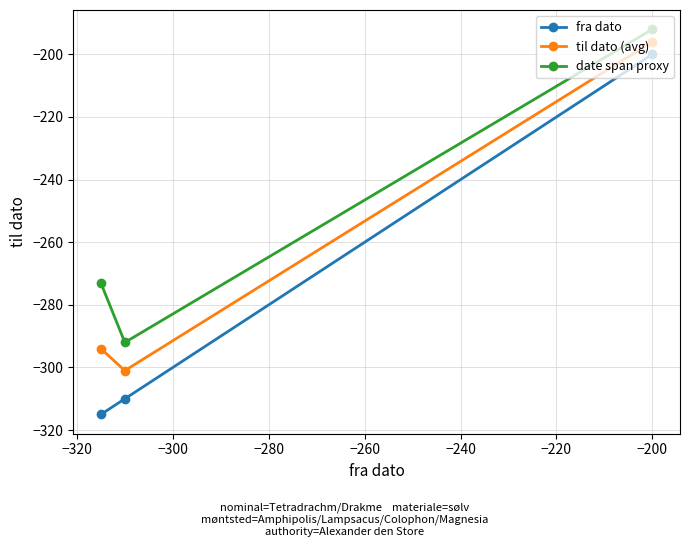

What is the difference between the maximum and minimum values in the date span proxy series?

100